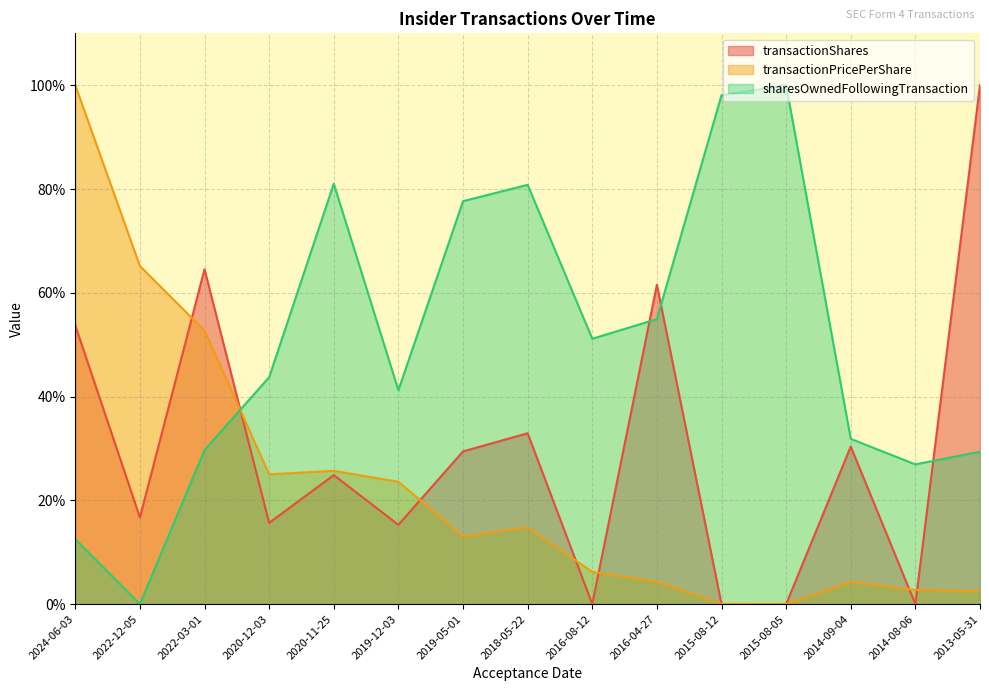

What is the label of the 13th point from the left?

2014-09-04